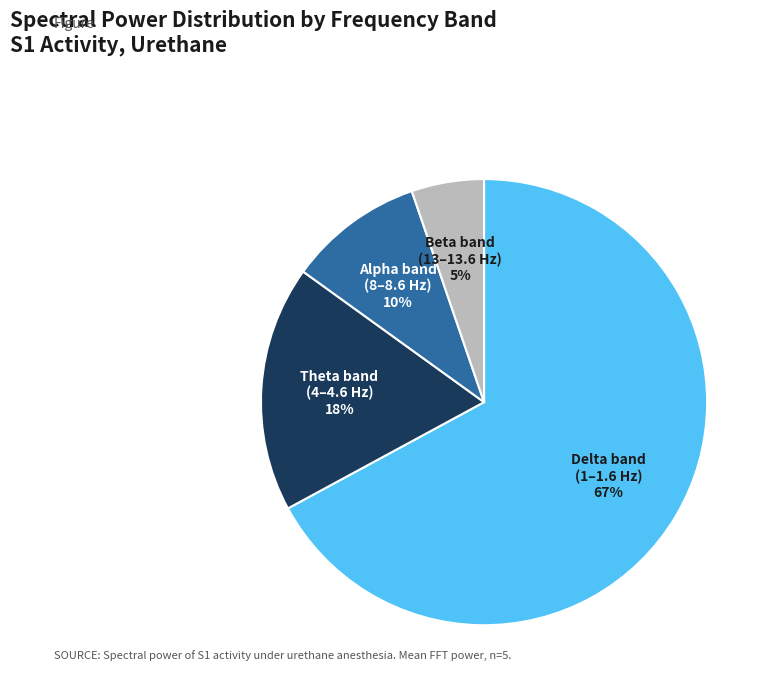

Approximately how many times larger is the value at Beta band (13–13.6 Hz) compared to Theta band (4–4.6 Hz)?

0.3